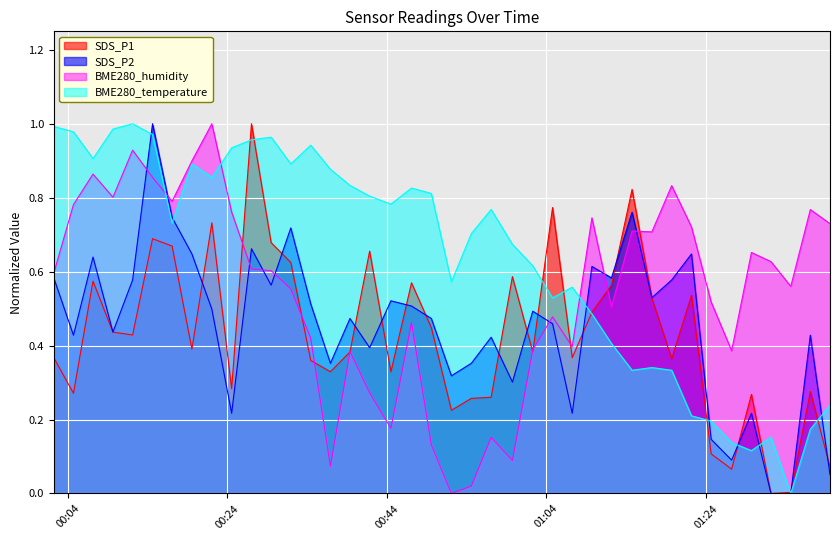

How many intersections are there between SDS_P2 and BME280_humidity?

8